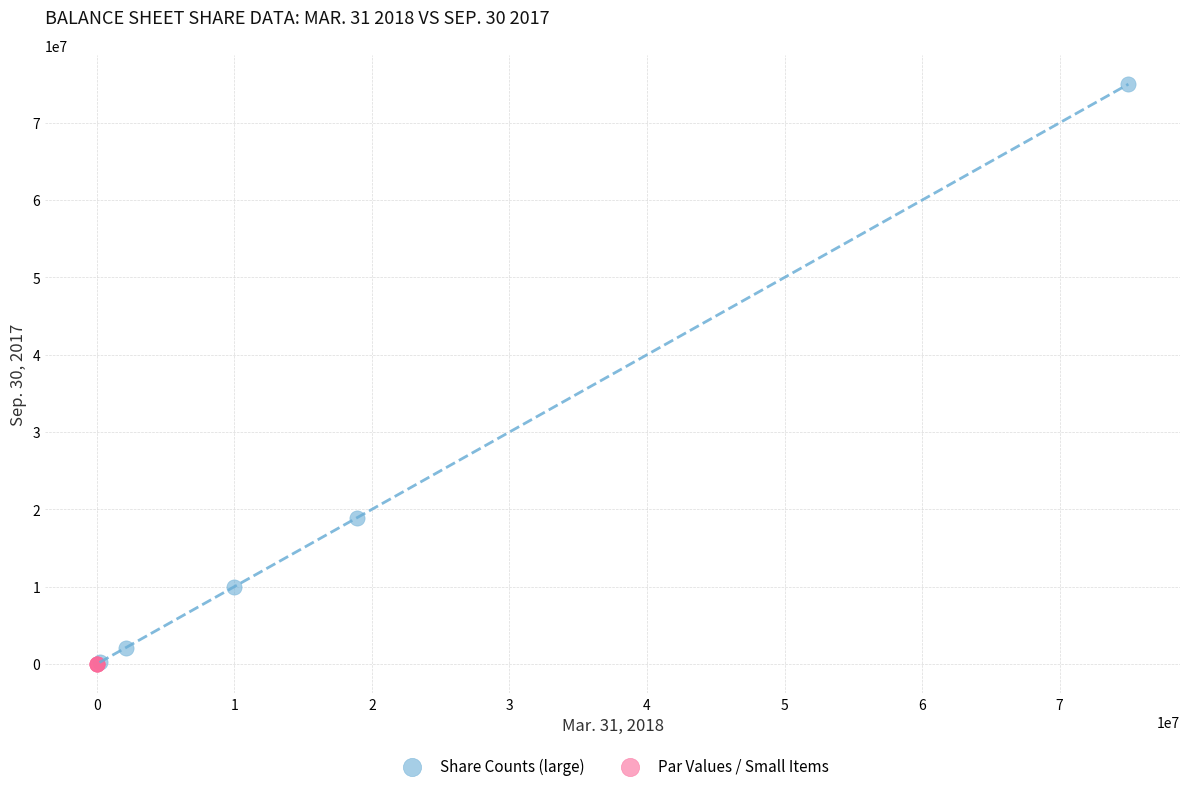

Which series reaches the maximum Y coordinate?

Share Counts (large)